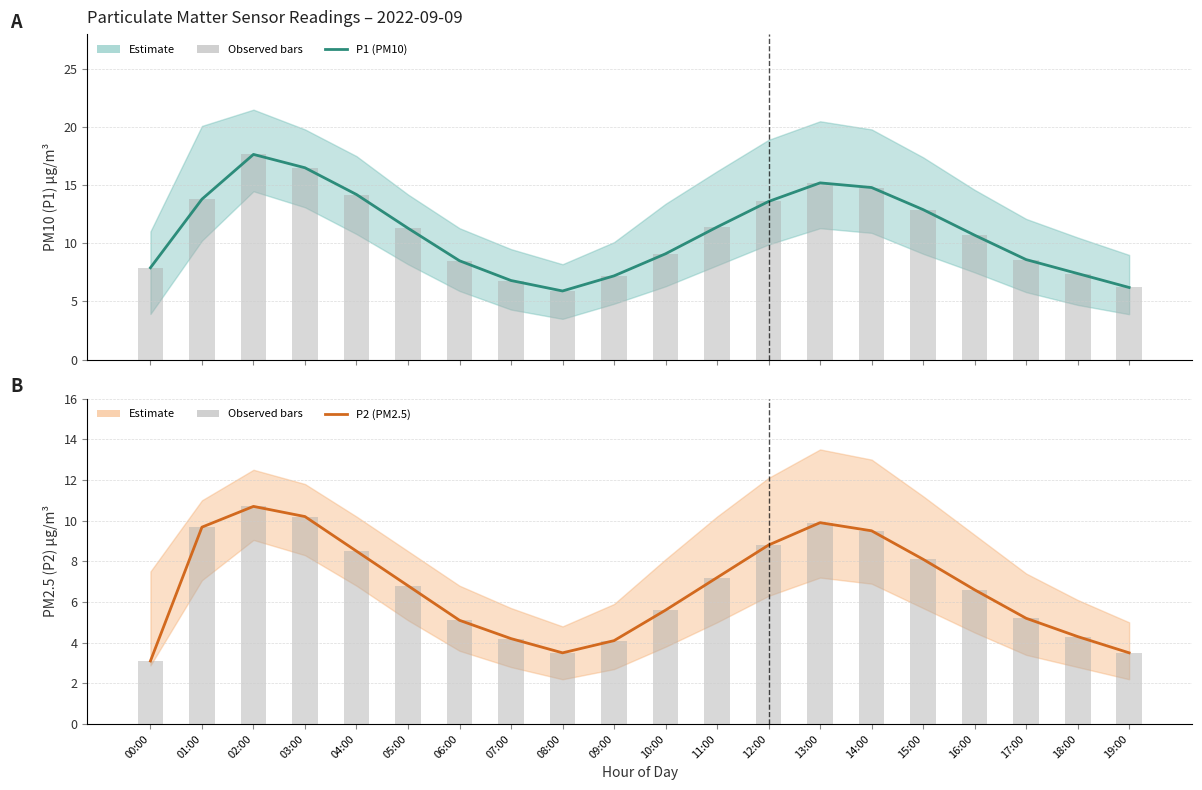

Does the chart contain any negative values?

No